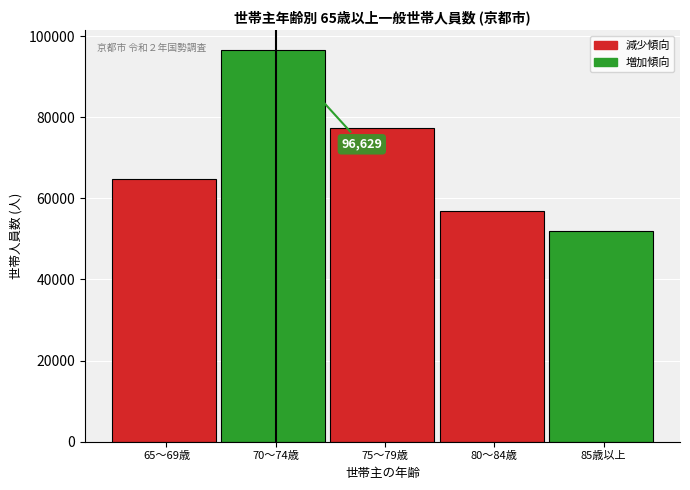

Reading left to right, what are all the values shown in this chart?

65～69歳=64810	70～74歳=96629	75～79歳=77400	80～84歳=56780	85歳以上=51886